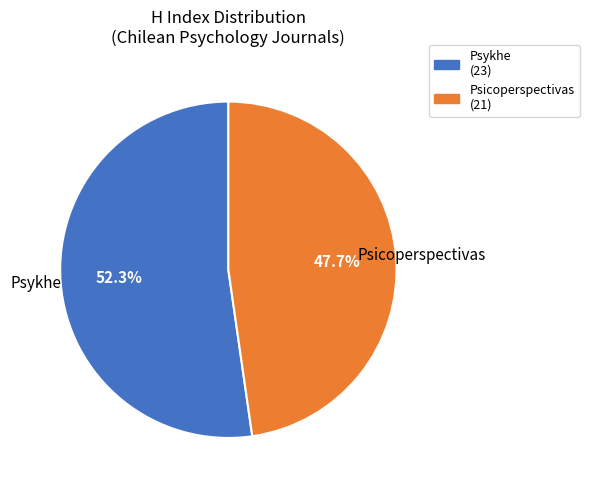

How many slices are in this pie chart?

2